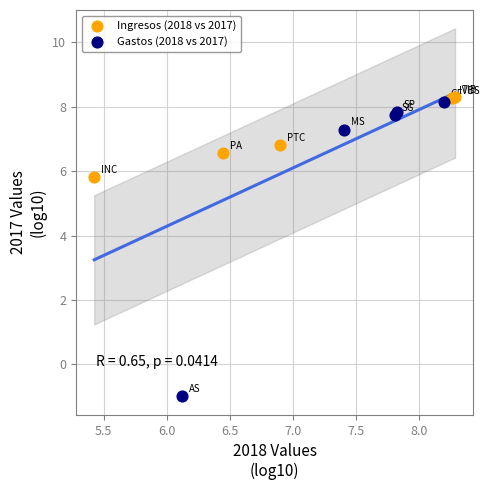

Which series has the largest Y range (max minus min)?

Gastos (2018 vs 2017)